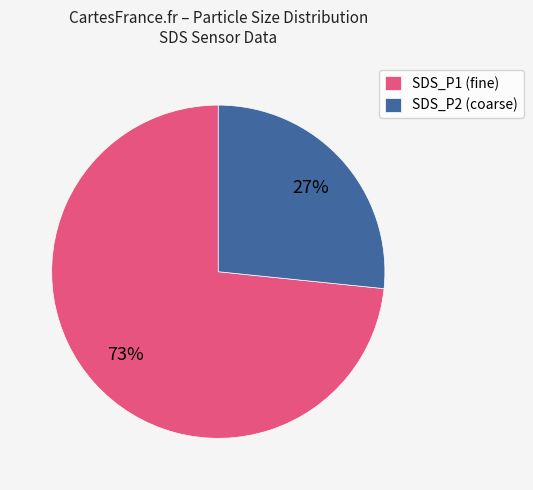

Rank the categories by value from highest to lowest.

SDS_P1 (fine), SDS_P2 (coarse)